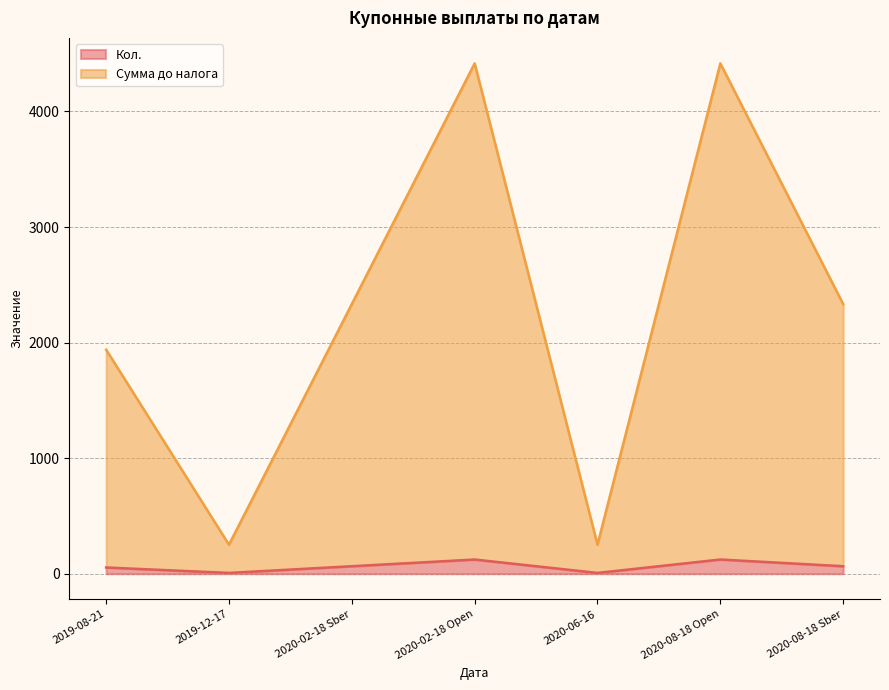

What is the difference between the maximum and second lowest values in the Кол. series?

116.0